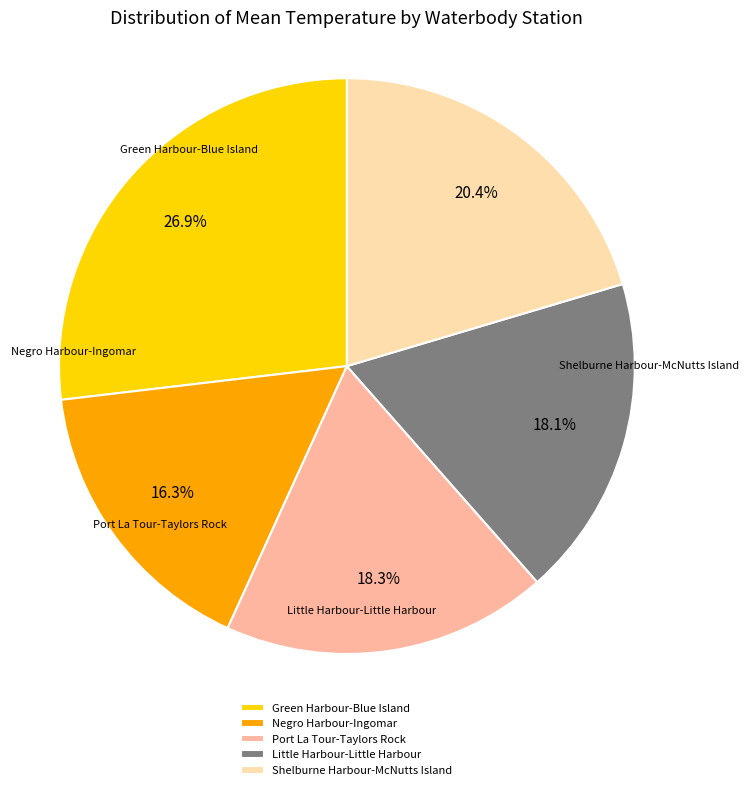

Between Port La Tour-Taylors Rock and Shelburne Harbour-McNutts Island, which is larger?

Shelburne Harbour-McNutts Island